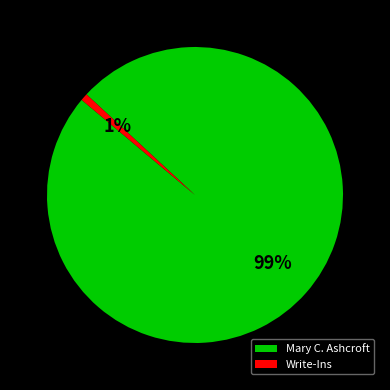

Count the number of slices in the pie.

2